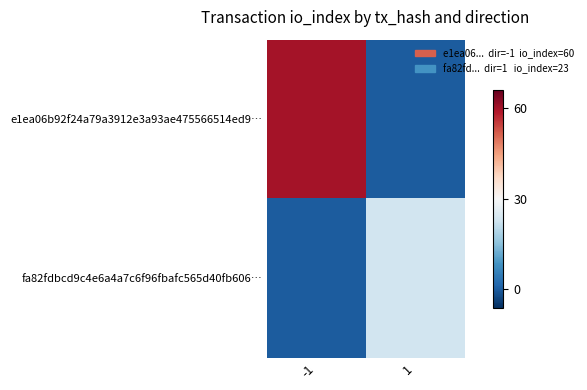

What is the maximum value shown in the chart?

30